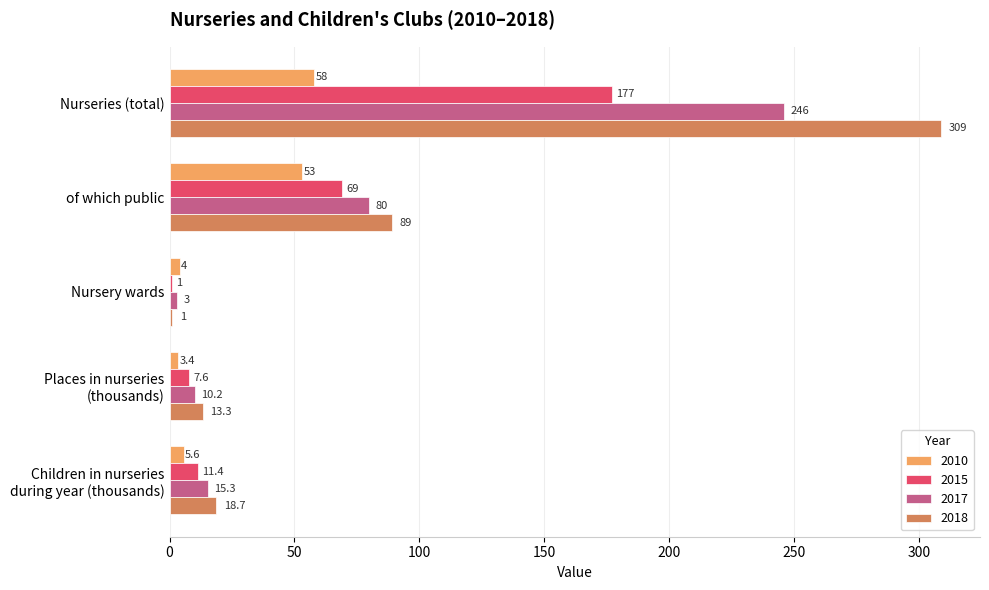

What are all the series names shown in the legend?

2010, 2015, 2017, 2018